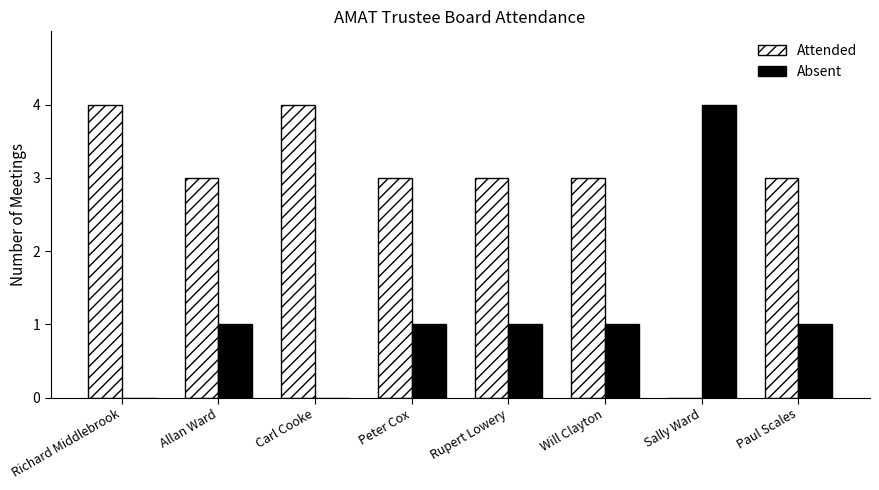

What is the maximum value for Absent?

4